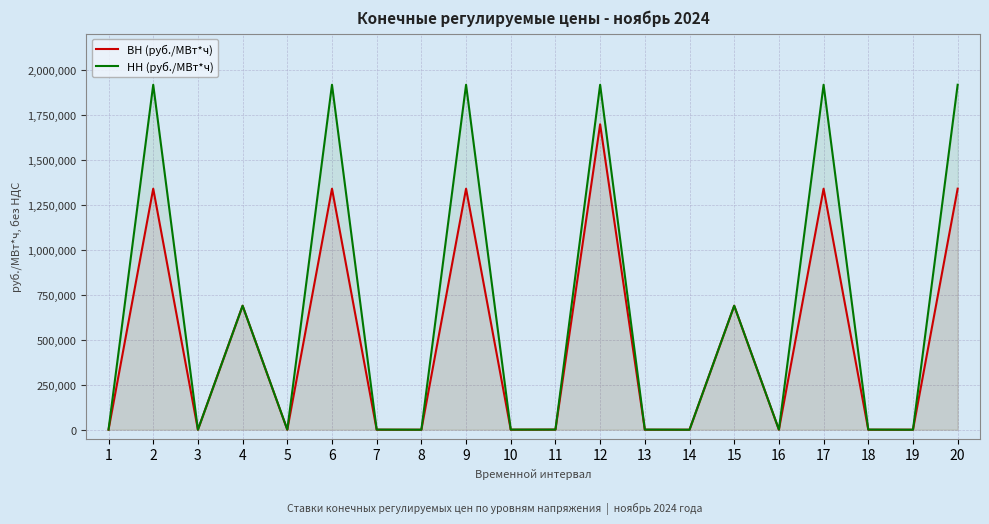

Reading left to right, what are all the values shown in this chart?

ВН (руб./МВт*ч): 108.3	1338779.2	4.8	688639.0	108.3	1338779.2	108.3	4.8	1338779.2	108.3	614.8	1696496.3	108.3	4.8	688639.0	108.3	1338779.2	108.3	4.8	1338779.2
НН (руб./МВт*ч): 703.0	1916011.5	4.8	688639.0	703.0	1916011.5	703.0	4.8	1916011.5	703.0	703.0	1916011.5	703.0	4.8	688639.0	703.0	1916011.5	703.0	4.8	1916011.5